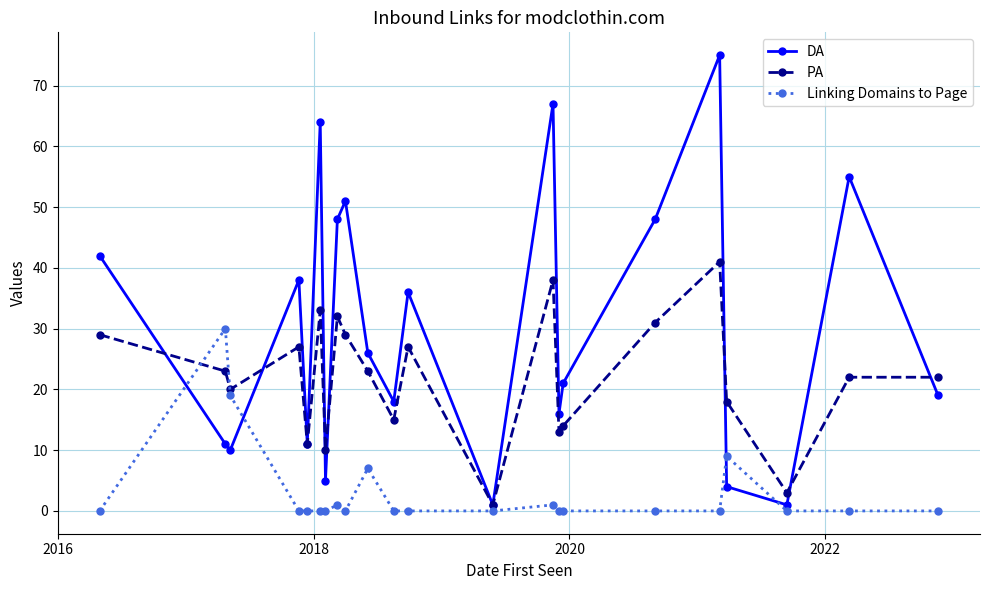

What is the value of the DA point at the 4th from the left?

38